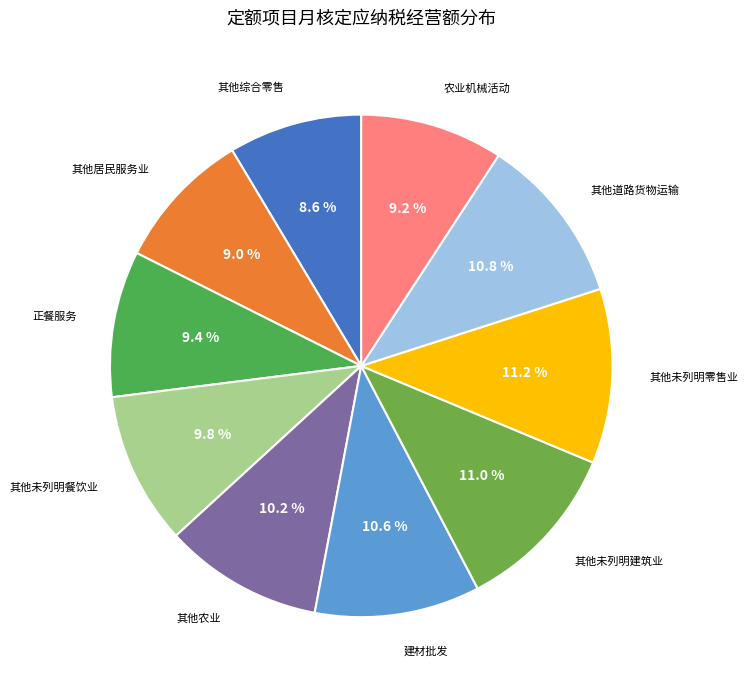

To the nearest percent, what is the average slice percentage?

10%